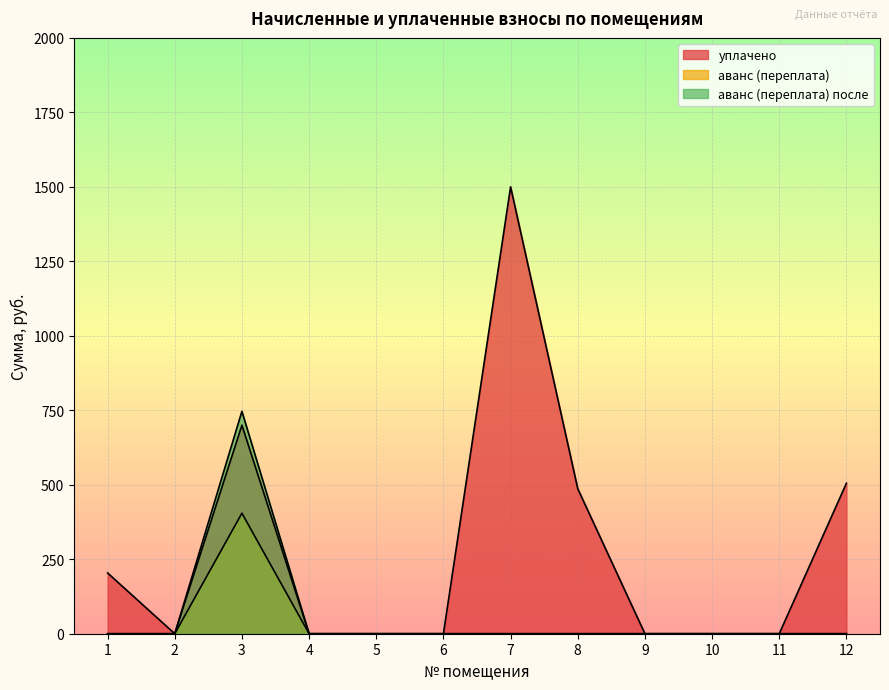

At which category is the sum across all series the highest?

3